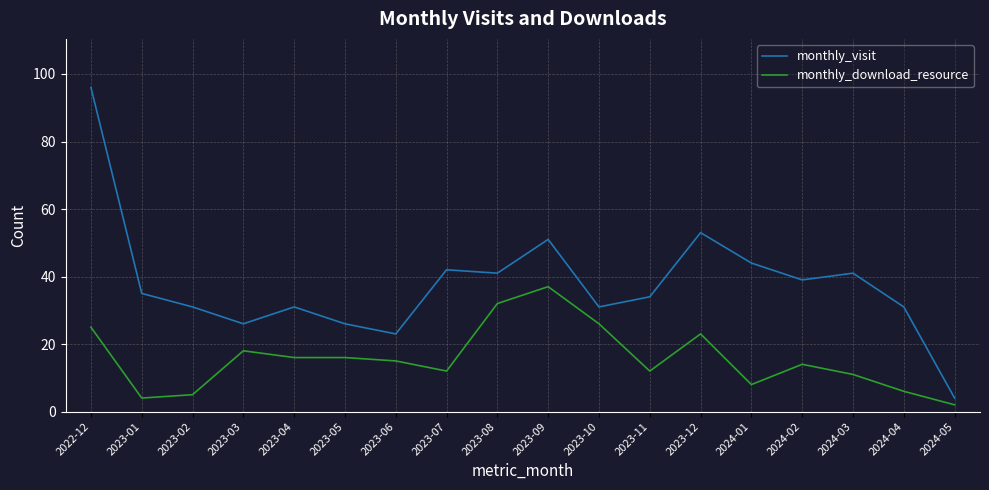

Rank the series by their average value, from highest to lowest.

monthly_visit, monthly_download_resource